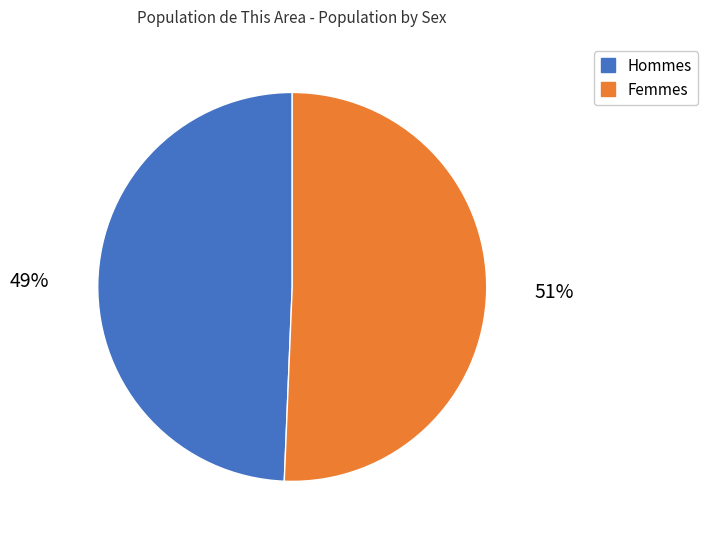

Is there any slice that represents more than half of the pie?

Yes